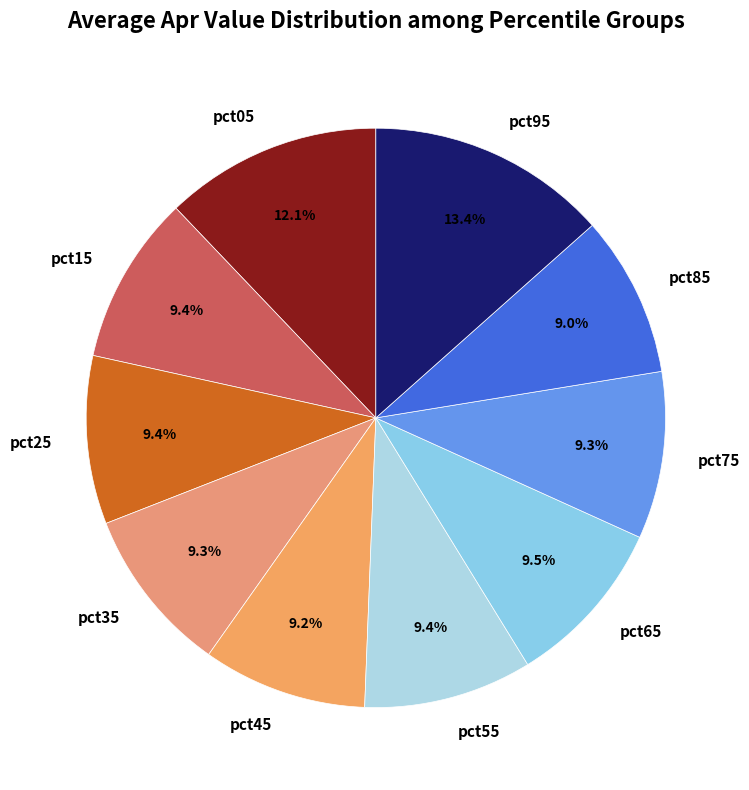

How many segments does this pie chart have?

10